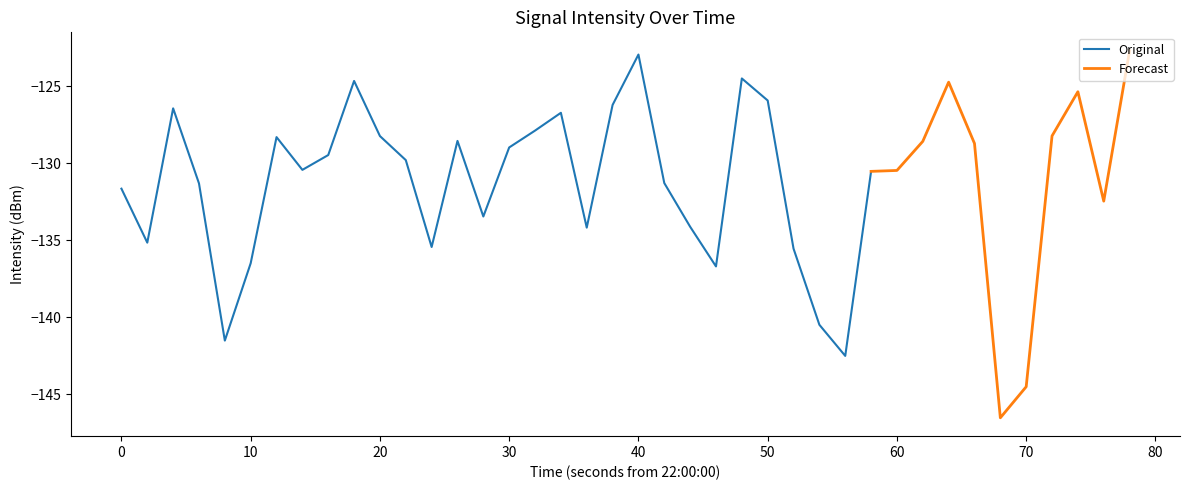

True or false: Original has a value of -131.6 at 0.

True